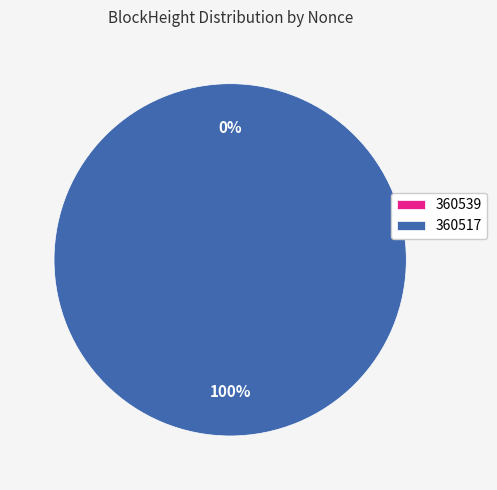

What is the smallest slice in the pie chart?

360539